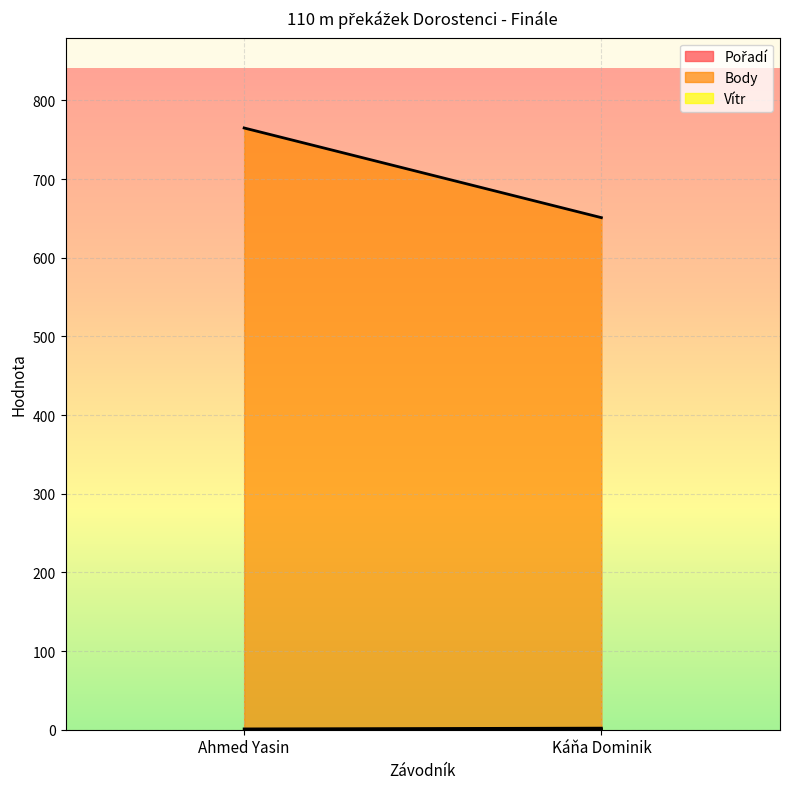

What is the minimum value shown in the chart?

0.6